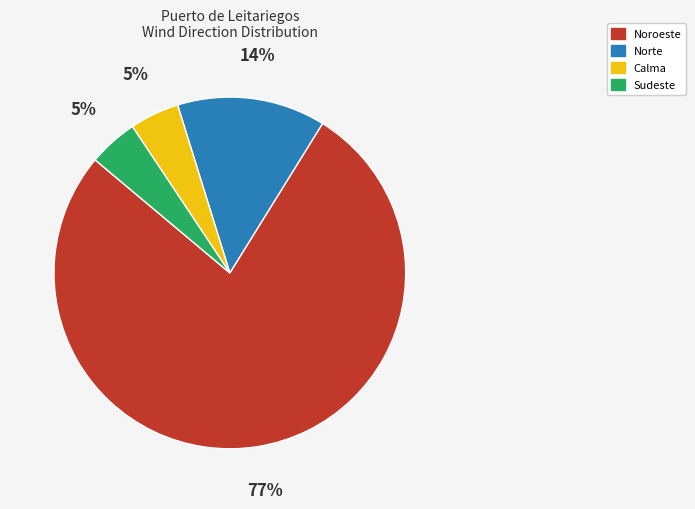

To the nearest percent, what is the average slice percentage?

25%